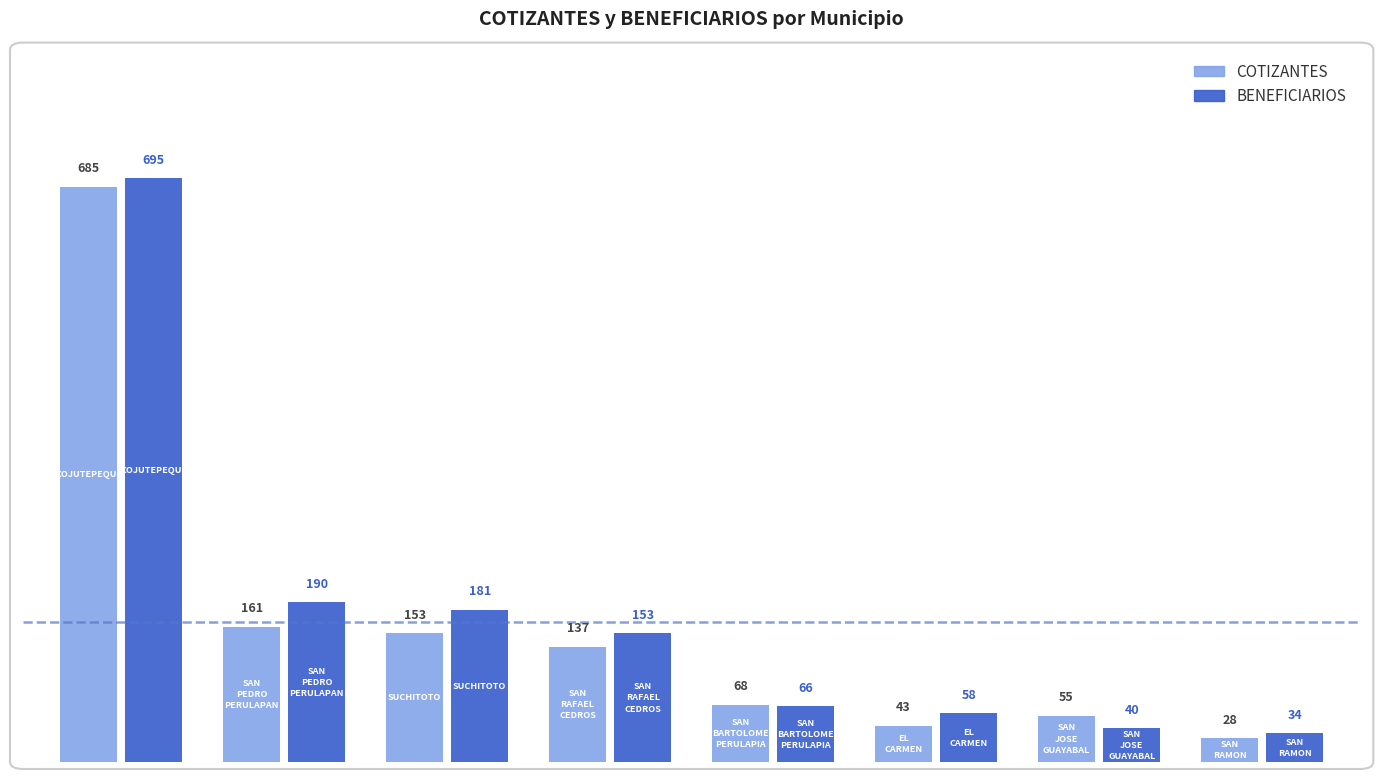

What is the minimum value for COTIZANTES?

28